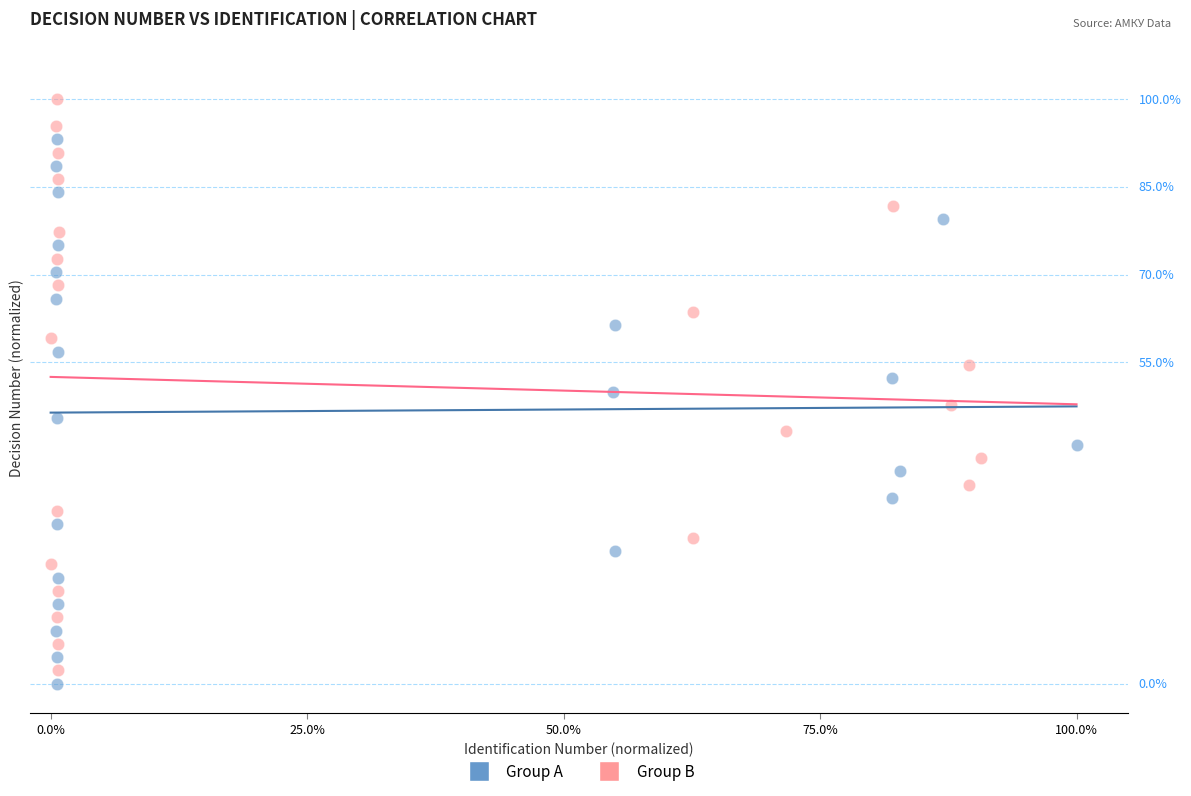

Which series contains the highest Y value?

Group B